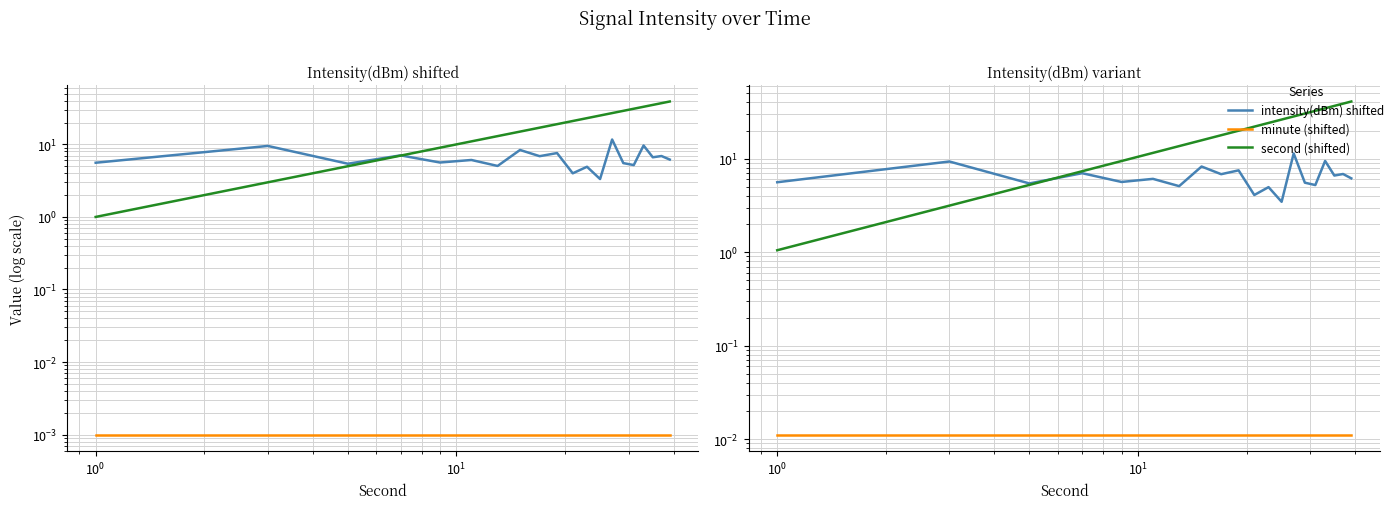

How many distinct data groups are displayed?

3